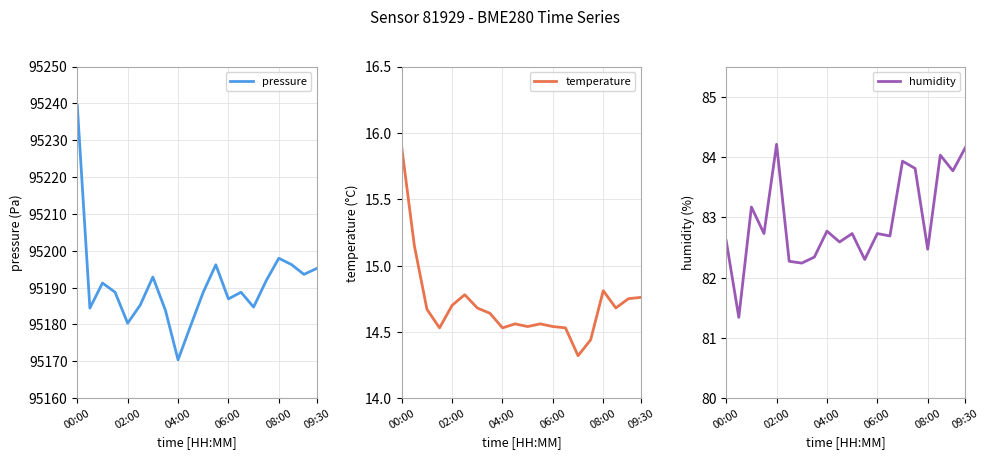

What is the difference between the maximum and minimum values in the temperature series?

1.6